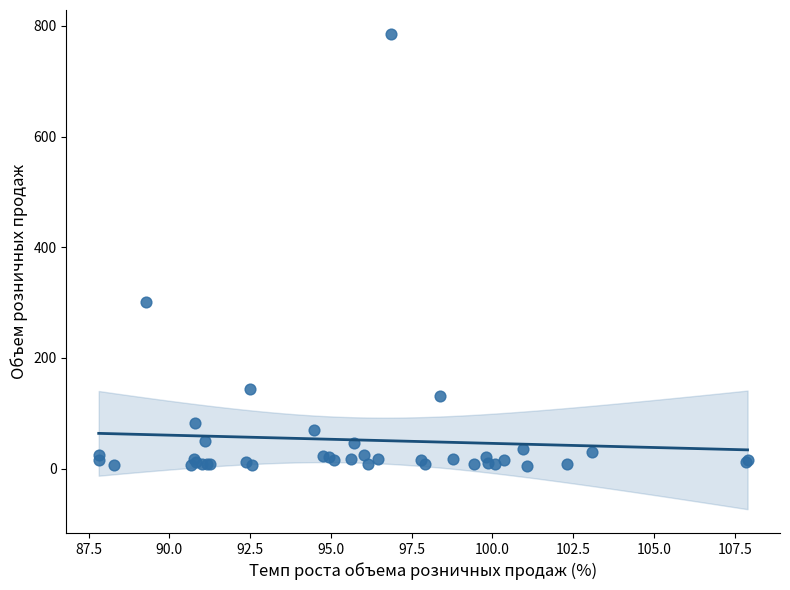

What Y value in the scatter plot is closest to 395?

300.9